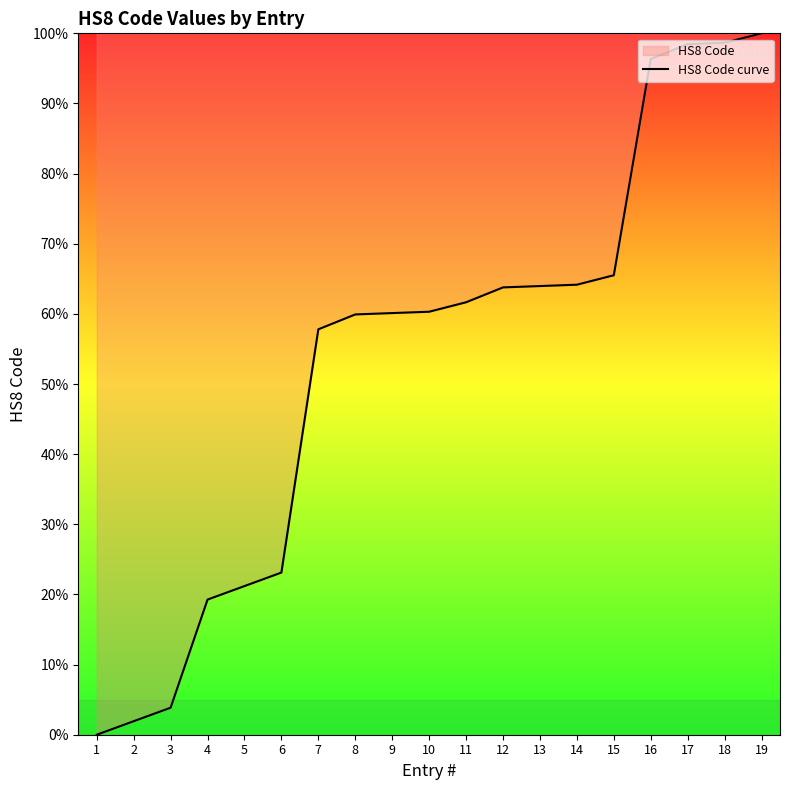

Where is the data nearest to the value 50?

7